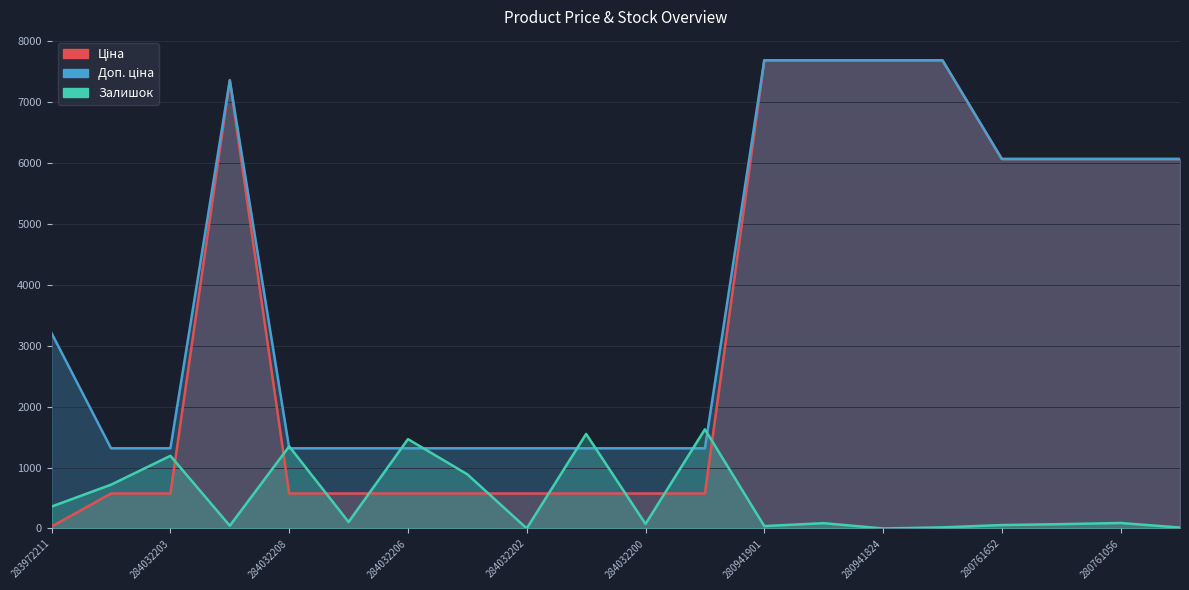

What is the value of the Ціна point at the 7th from the left?

574.5